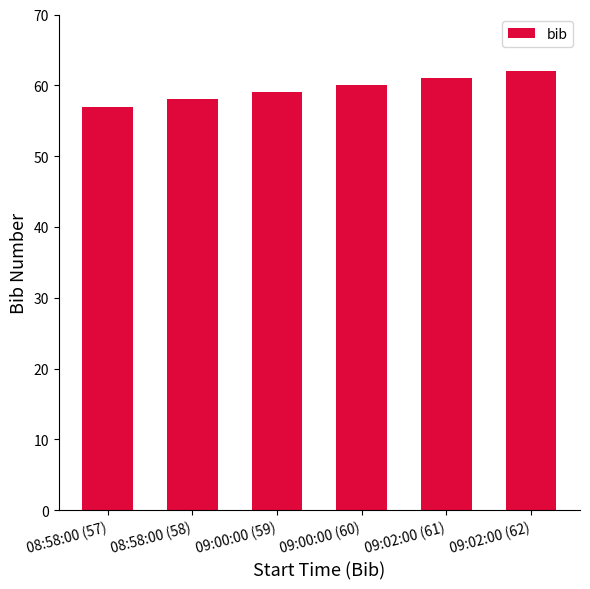

Read the value at 08:58:00 (57).

57